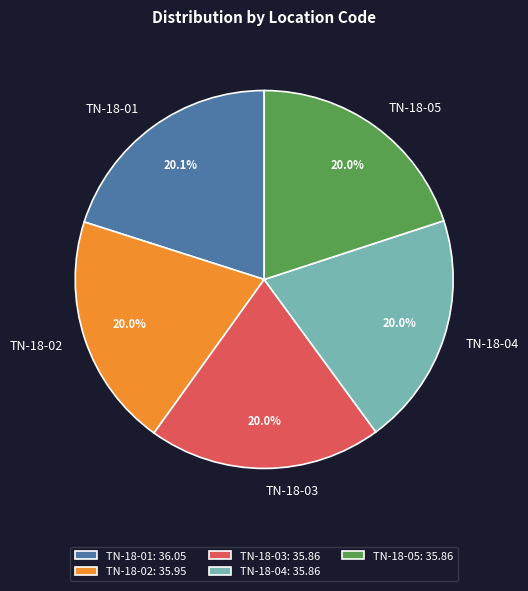

Count the number of slices in the pie.

5